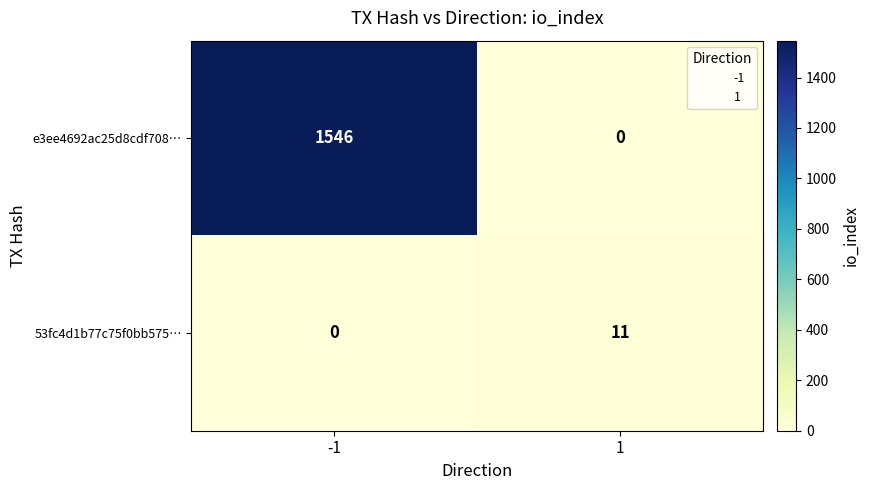

What is the sum of all 53fc4d1b77c75f0bb575… values?

11